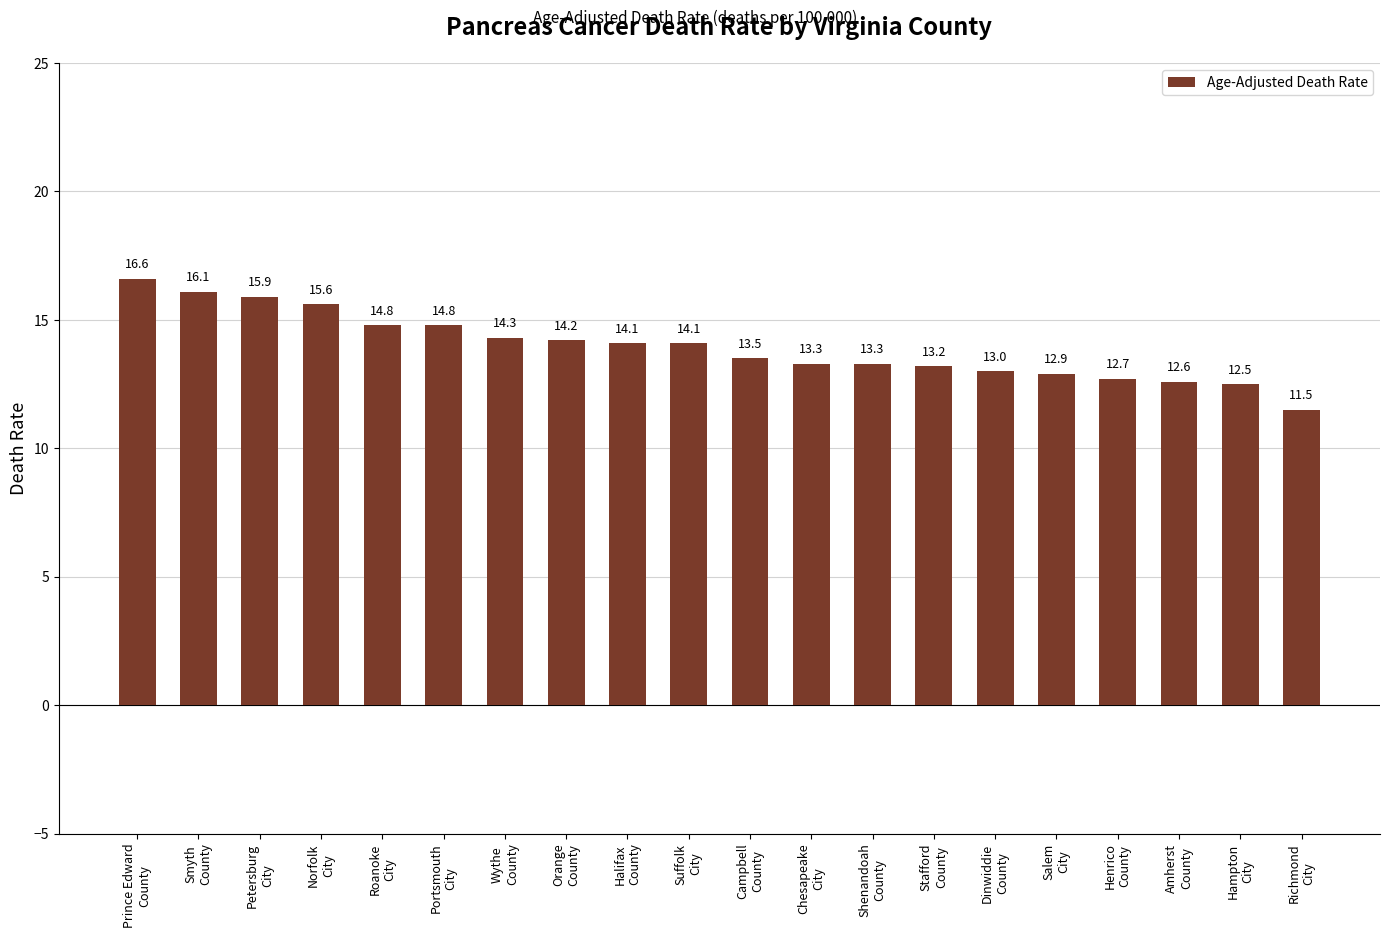

What is the change in value from Petersburg
City to Orange
County?

-1.7